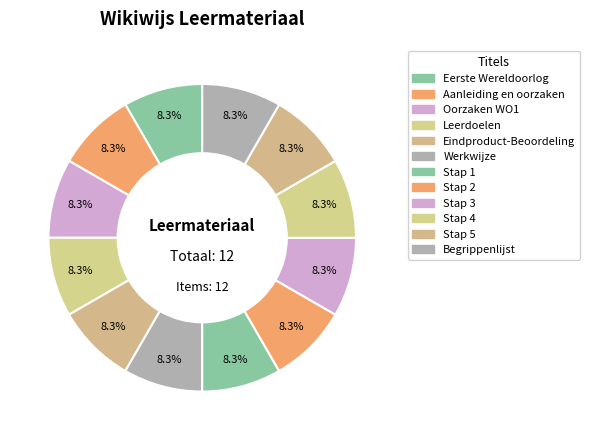

Does Eindproduct-Beoordeling account for over 50% of the chart?

No